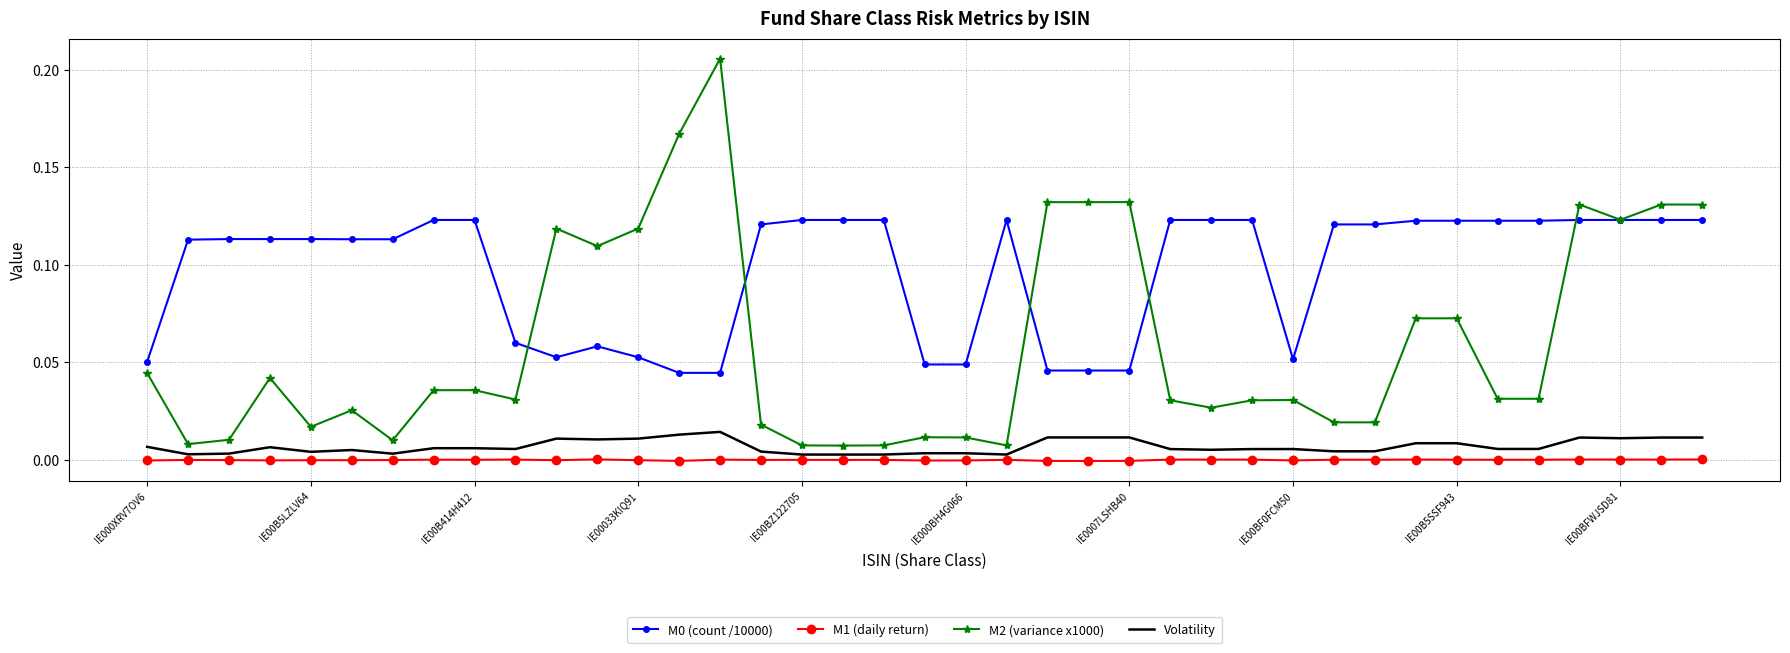

Which series has the widest spread of values?

M2 (variance x1000)